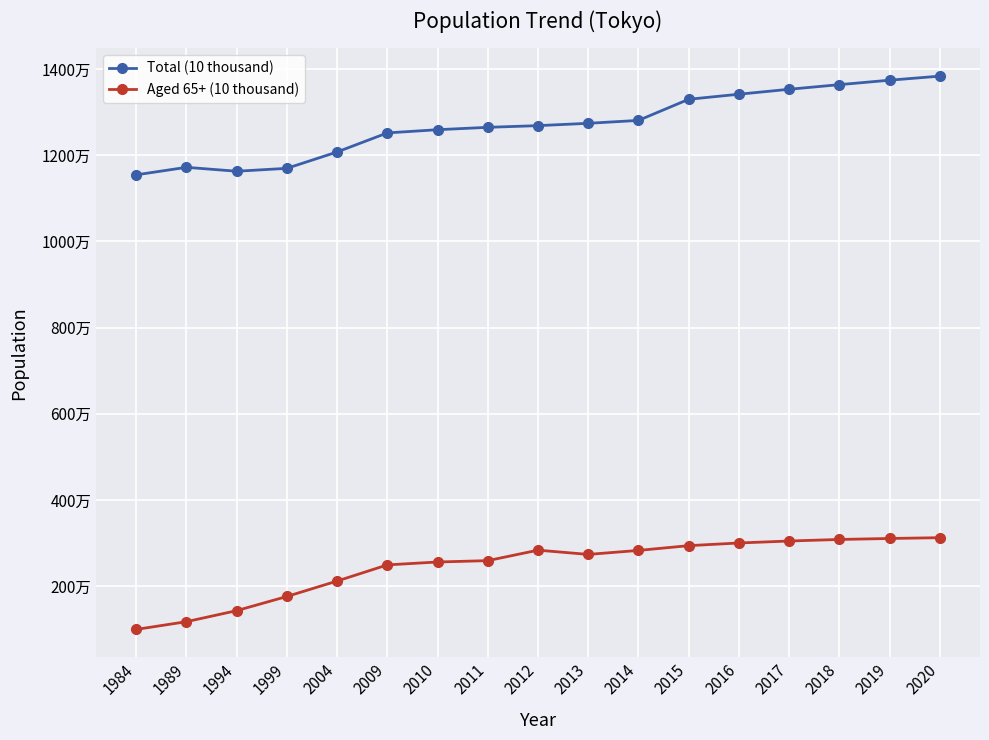

What are all the series names shown in the legend?

Total (10 thousand), Aged 65+ (10 thousand)